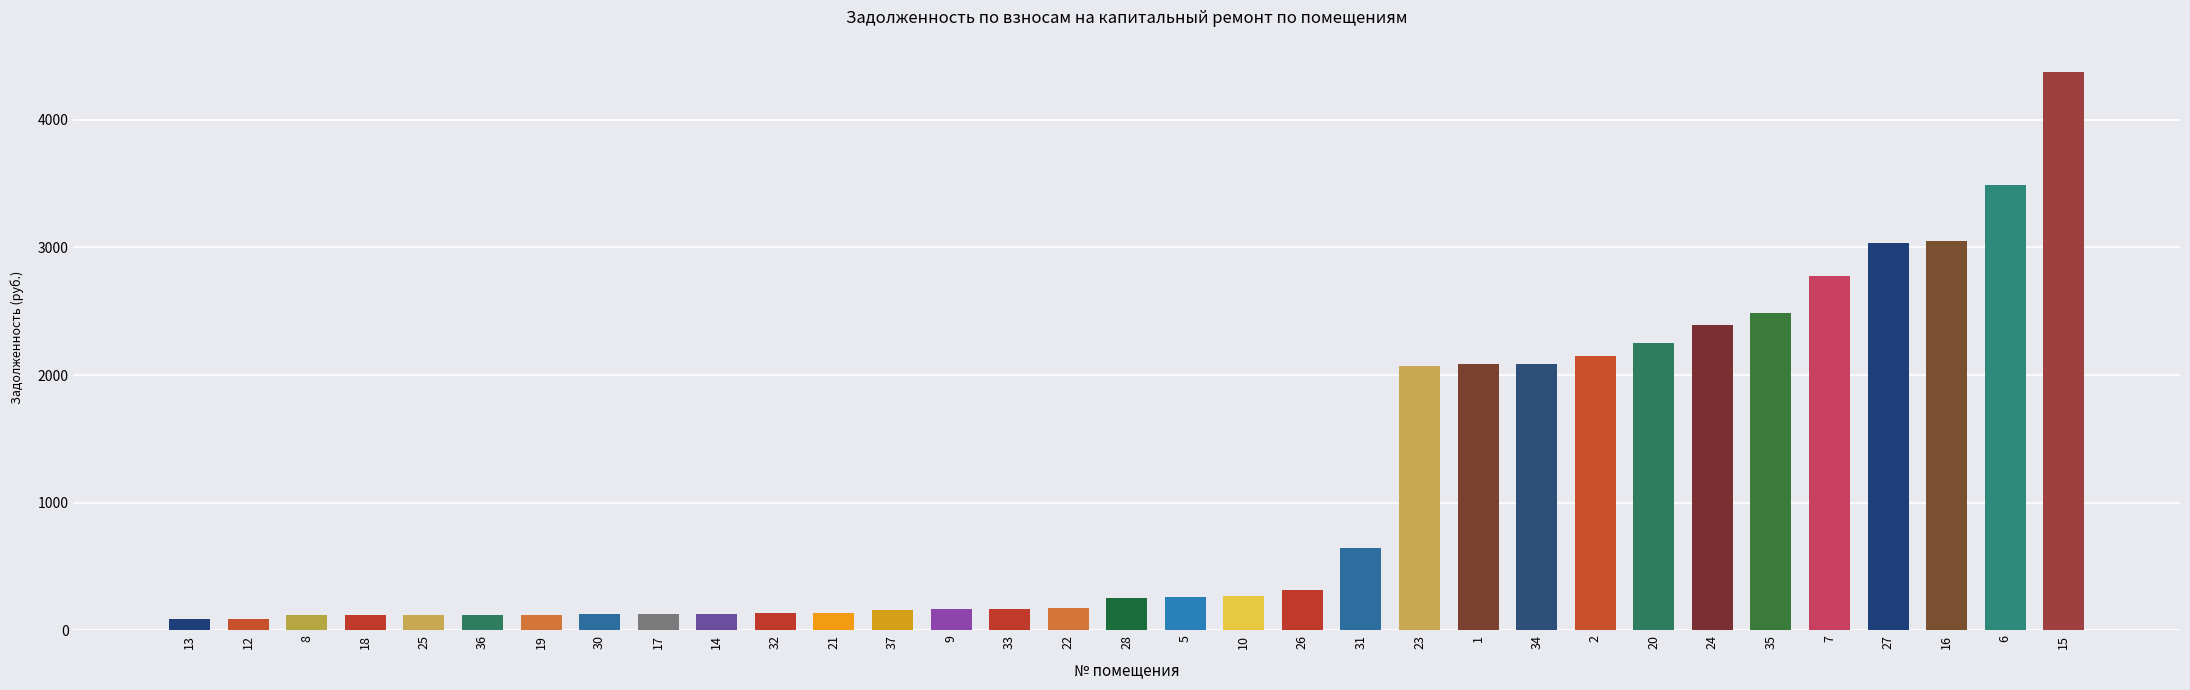

What is the greatest value displayed?

4376.1